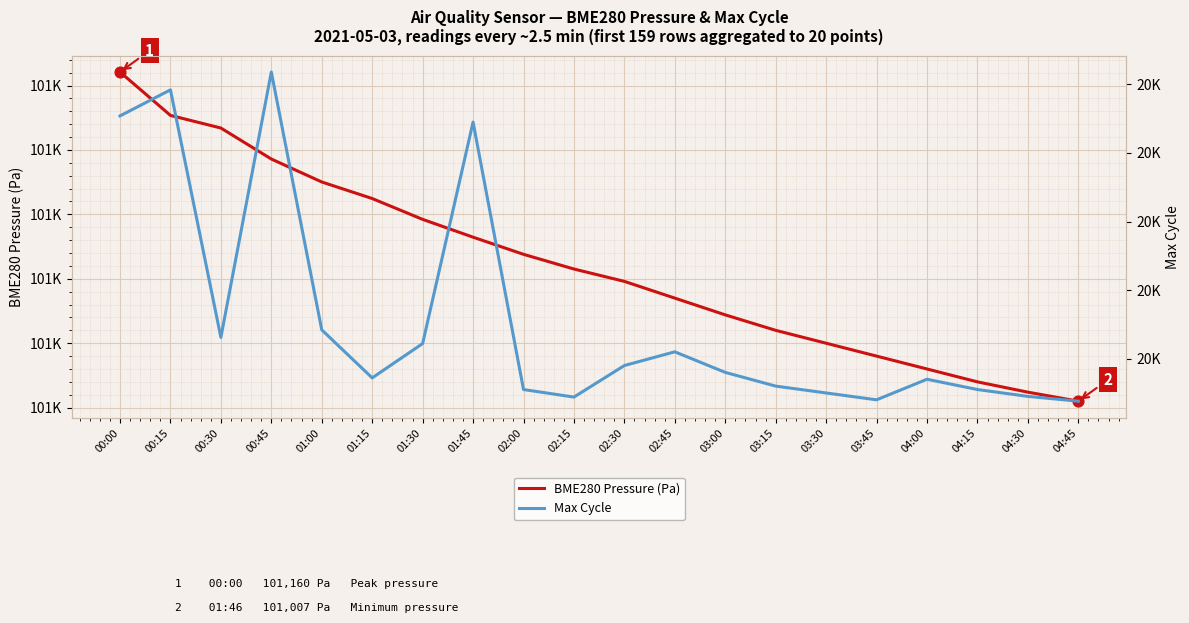

What is the total value across all series at 03:00?

121052.0